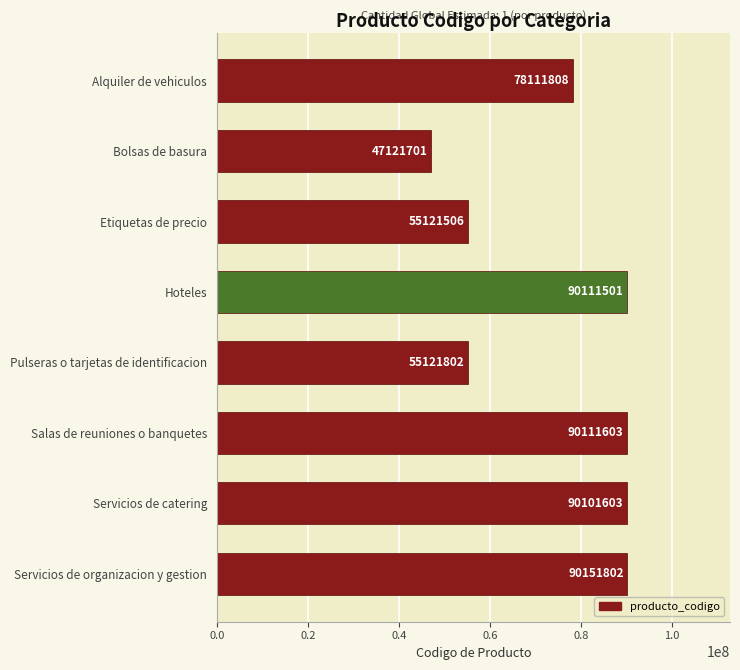

The value at Pulseras o tarjetas de identificacion is 26022541. True or false?

False